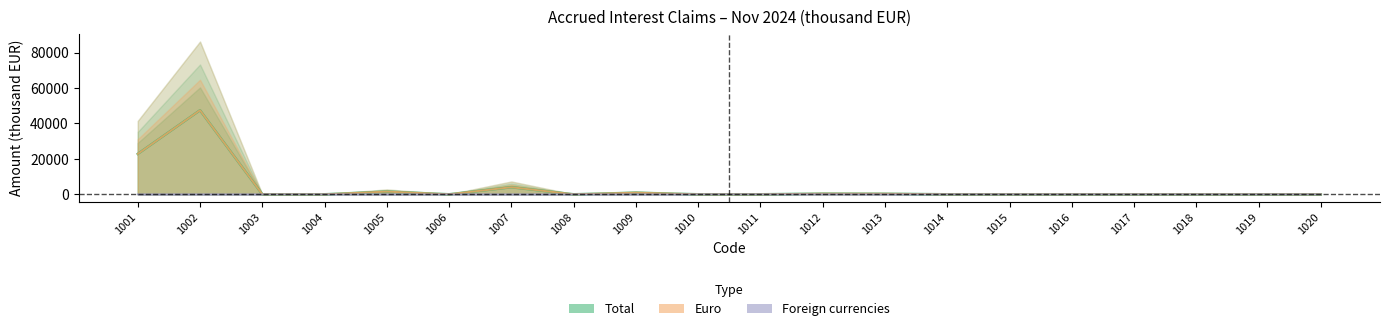

Rank the categories by Total value from lowest to highest.

1003, 1004, 1008, 1010, 1014, 1015, 1016, 1017, 1018, 1019, 1020, 1011, 1006, 1013, 1012, 1009, 1005, 1007, 1001, 1002